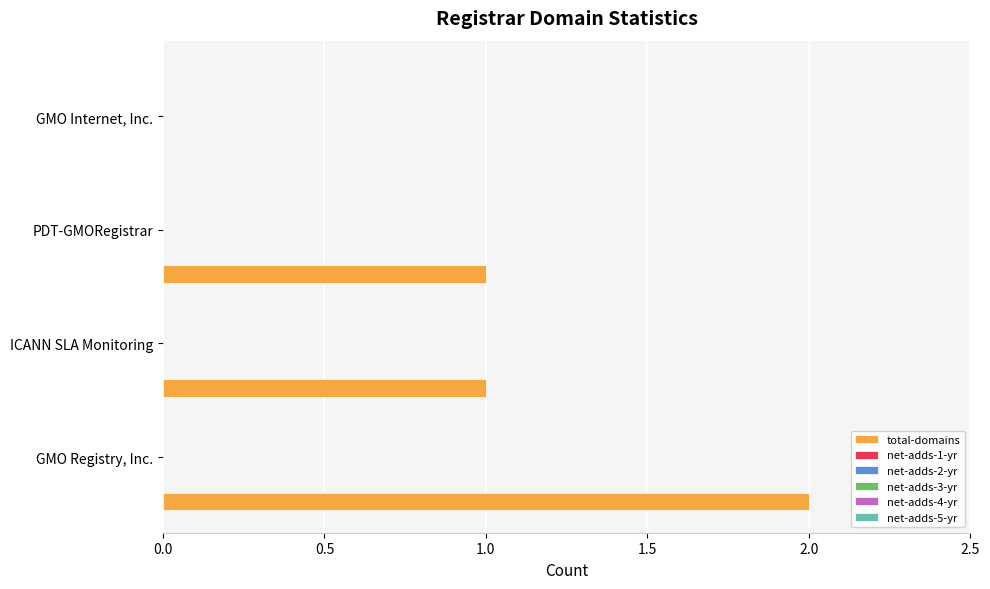

What is the sum of all values?

4